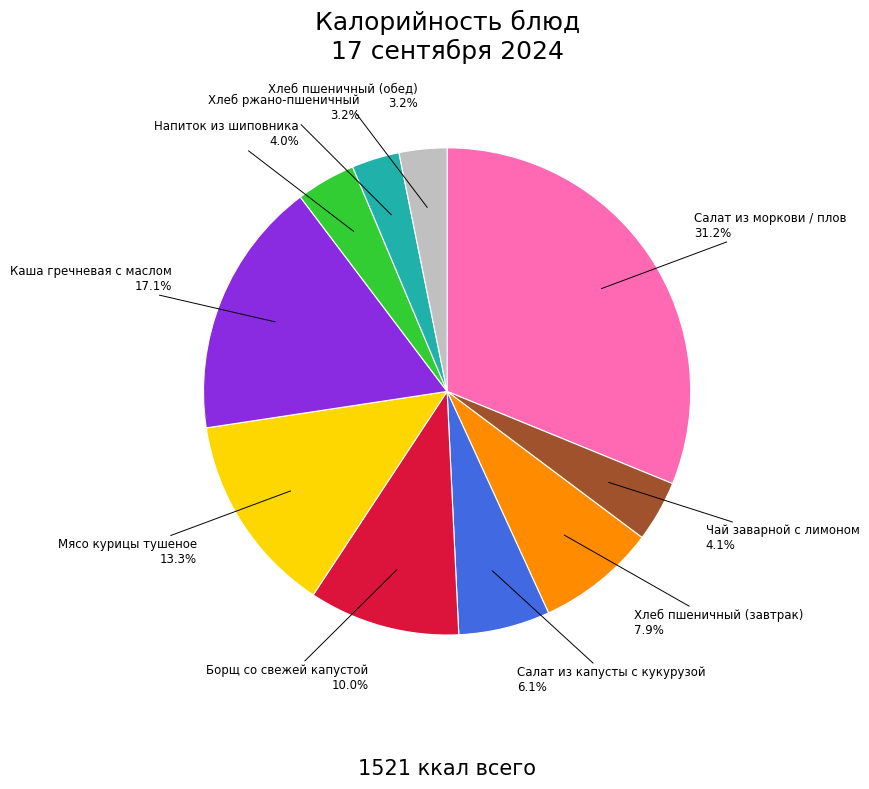

Does any single category account for the majority?

No